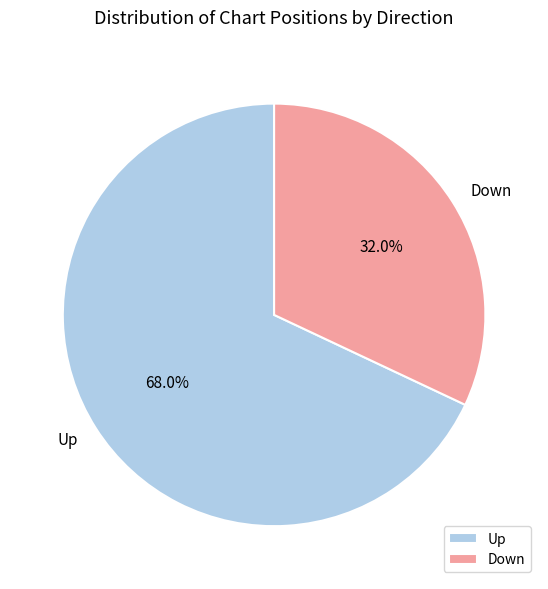

What is the majority slice?

Up